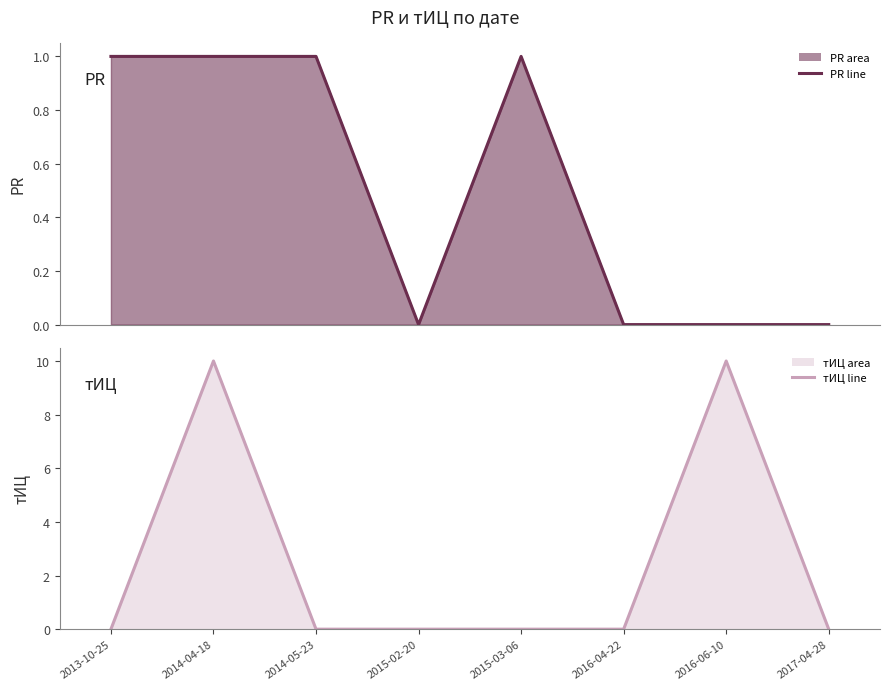

Rank the series at 2013-10-25 from lowest to highest value.

тИЦ line, PR line